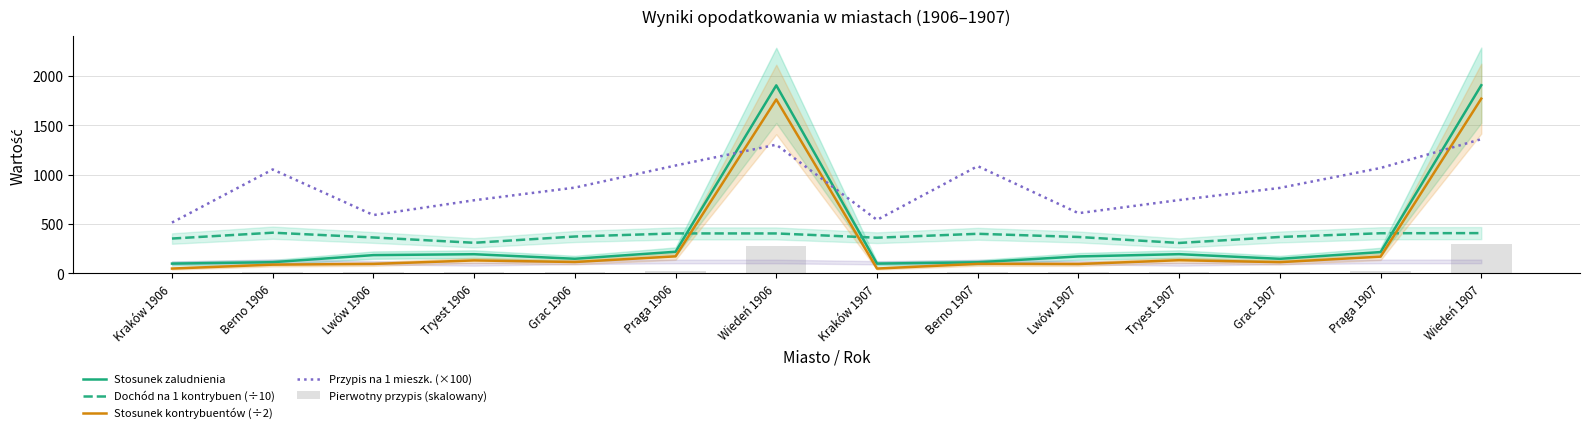

Is the value of Stosunek kontrybuentów (÷2) at Praga 1907 greater than the value of Pierwotny przypis (skalowany) at Lwów 1907?

Yes